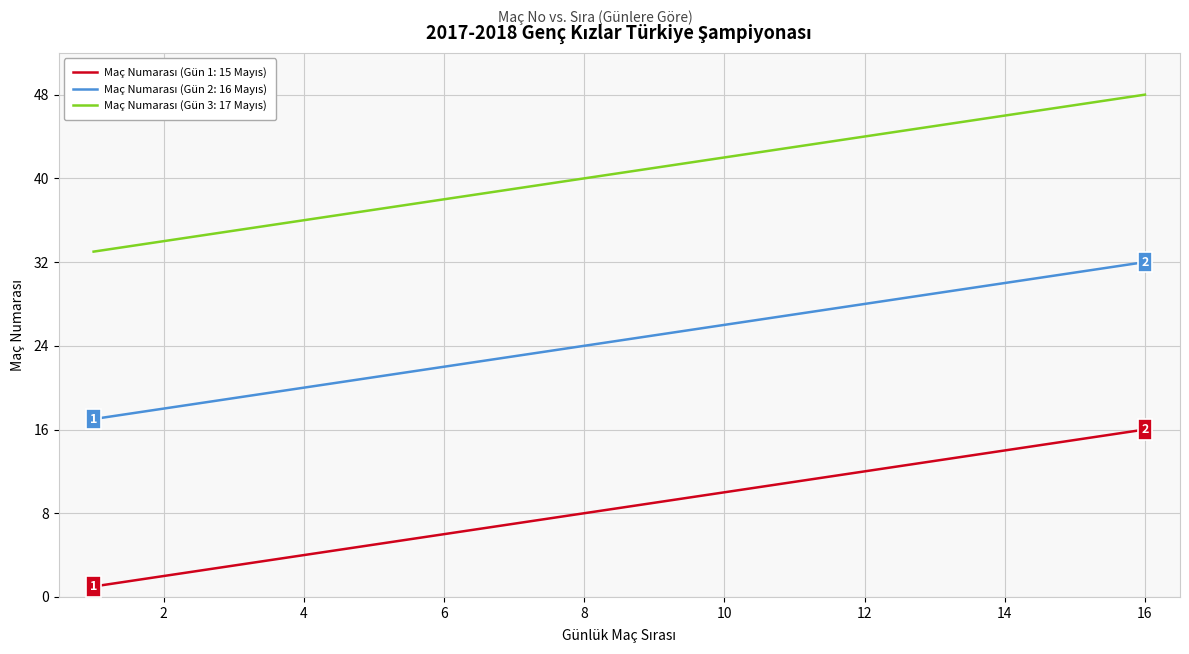

Does the chart display data point markers on the line(s)?

No